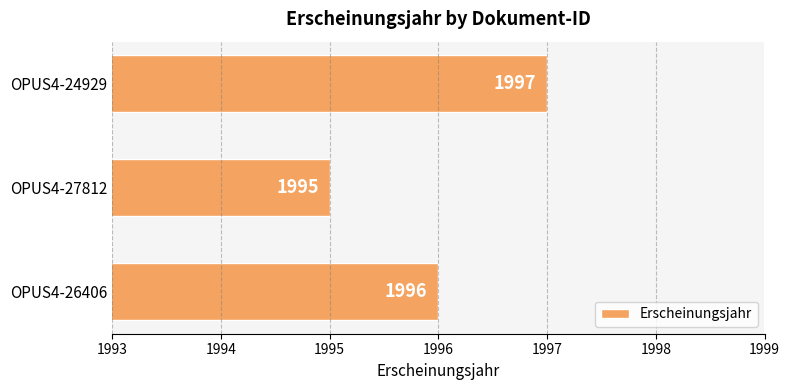

Are the bars horizontal?

Yes